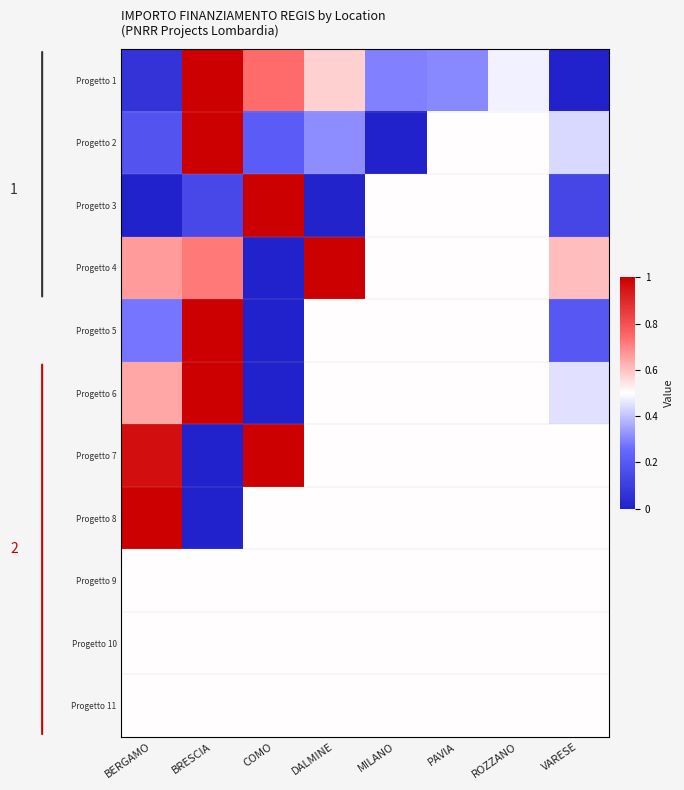

At which category is the sum across all series the highest?

BRESCIA